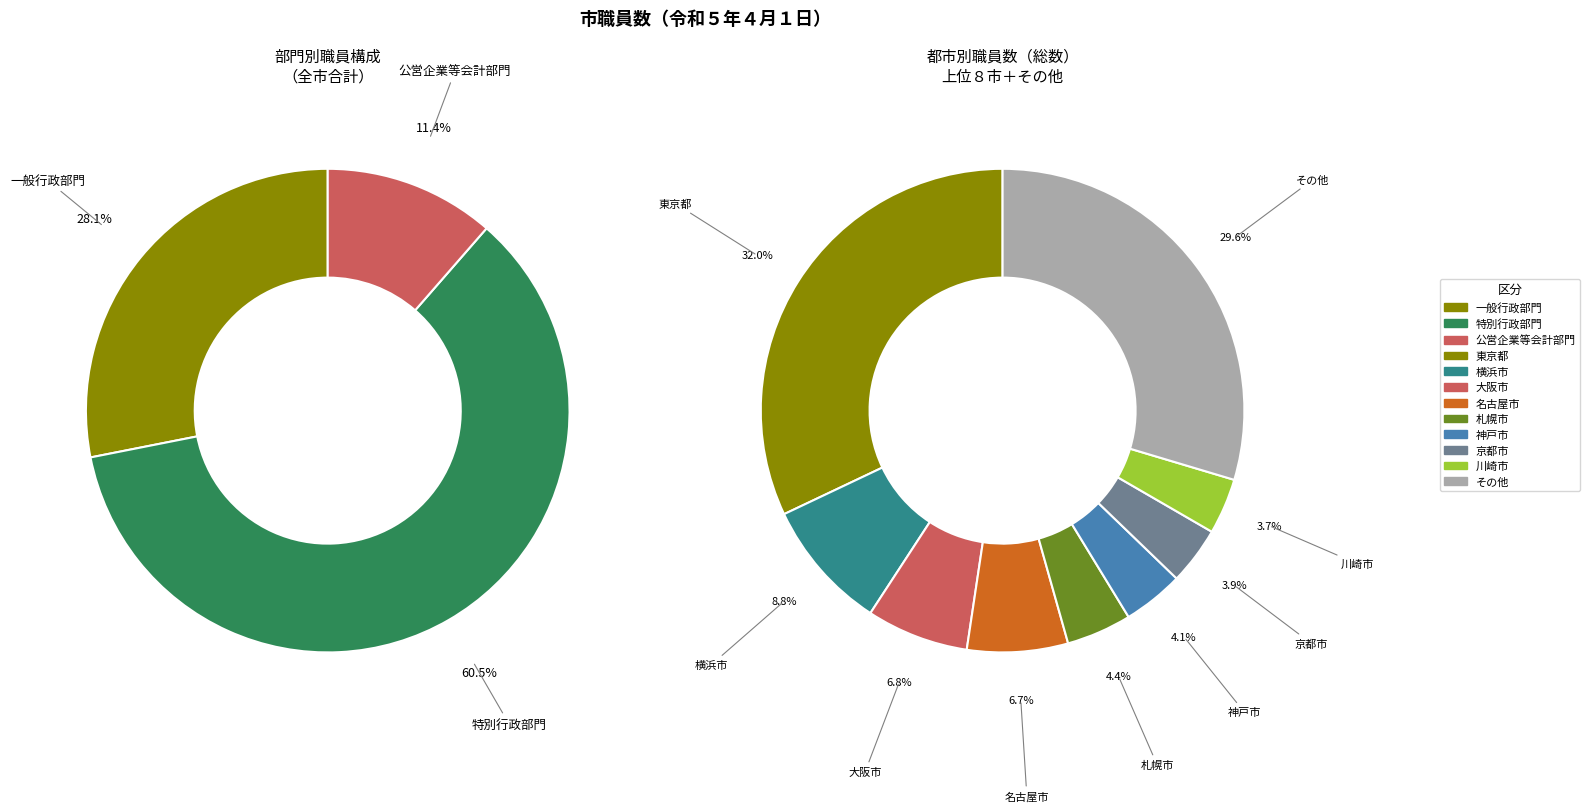

What is the largest slice in the pie chart?

東京都